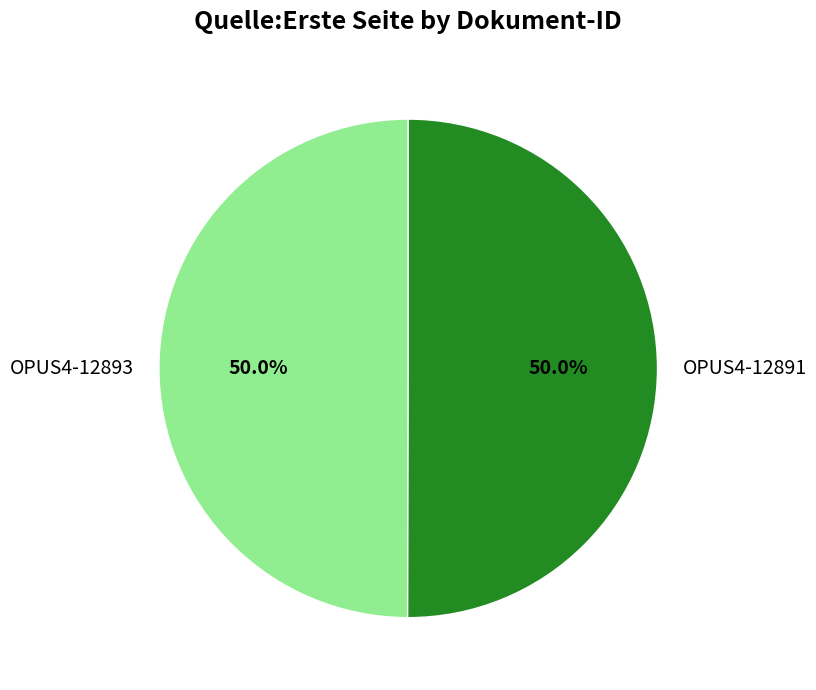

How many slices are in this pie chart?

2